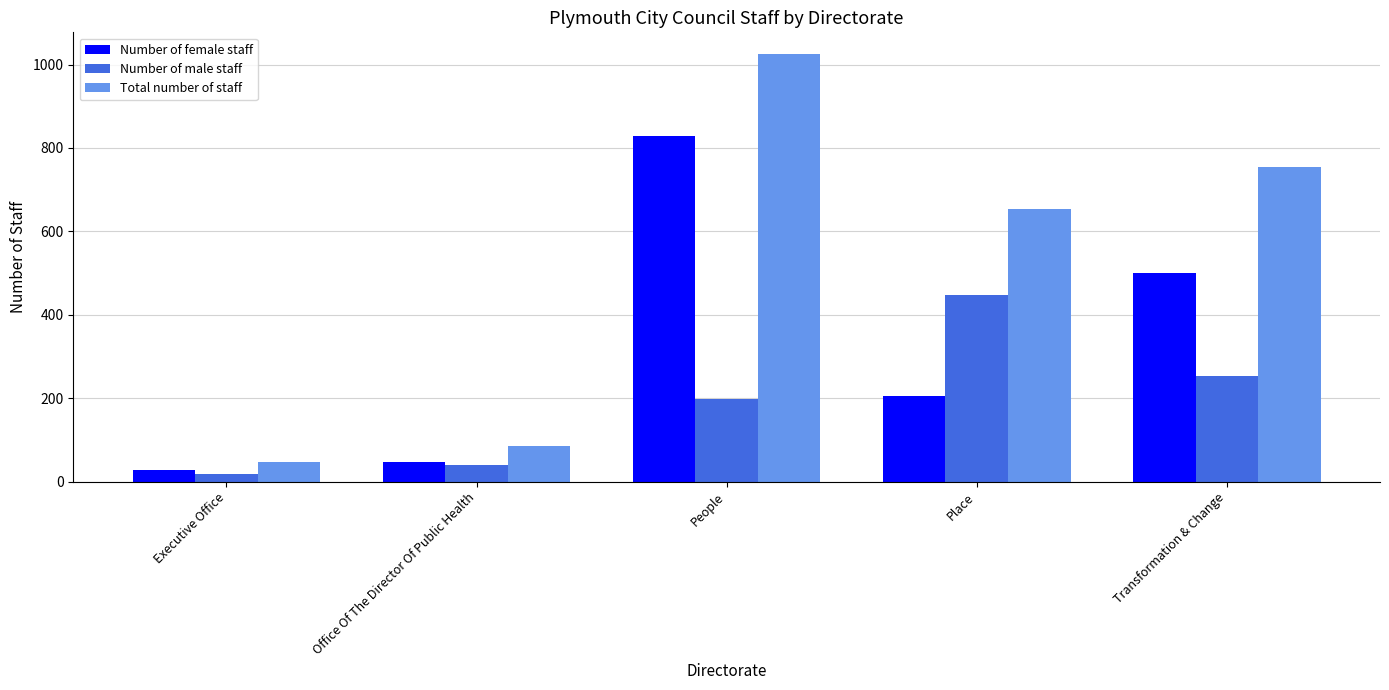

Reading right to left, list all the values displayed in this chart.

Number of female staff: Transformation & Change=501	Place=205	People=829	Office Of The Director Of Public Health=47	Executive Office=29
Number of male staff: Transformation & Change=254	Place=447	People=197	Office Of The Director Of Public Health=39	Executive Office=18
Total number of staff: Transformation & Change=755	Place=653	People=1026	Office Of The Director Of Public Health=86	Executive Office=47